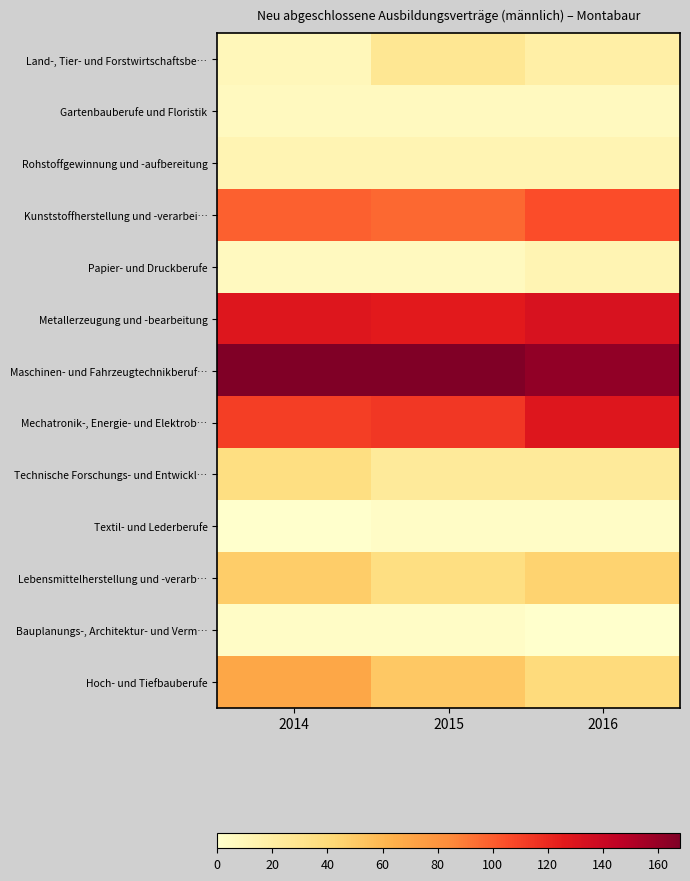

At which category is the sum across all series the highest?

2014